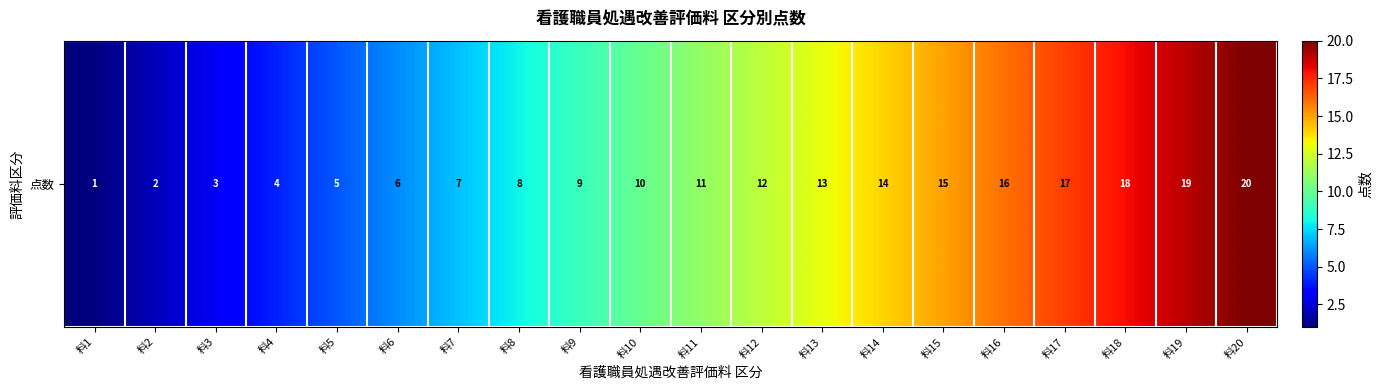

Where is the data nearest to the value 10?

料10